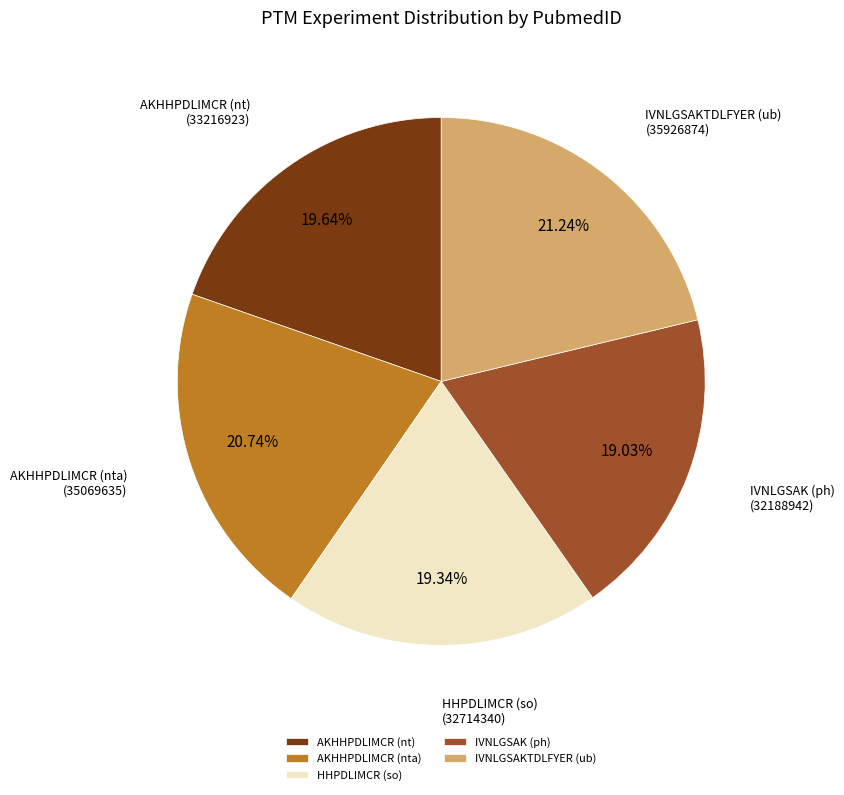

Which has a higher value, AKHHPDLIMCR (nta) or IVNLGSAKTDLFYER (ub)?

IVNLGSAKTDLFYER (ub)